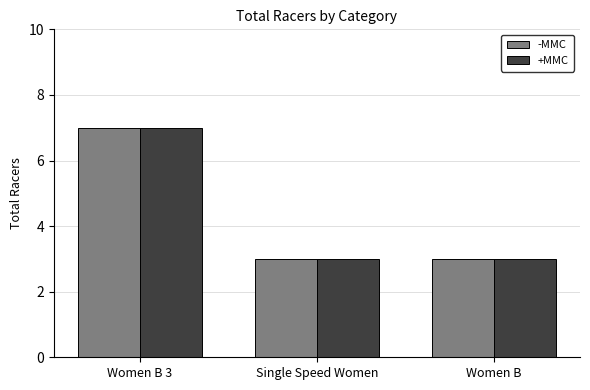

What is the difference between the +MMC values at Women B 3 and Women B?

4